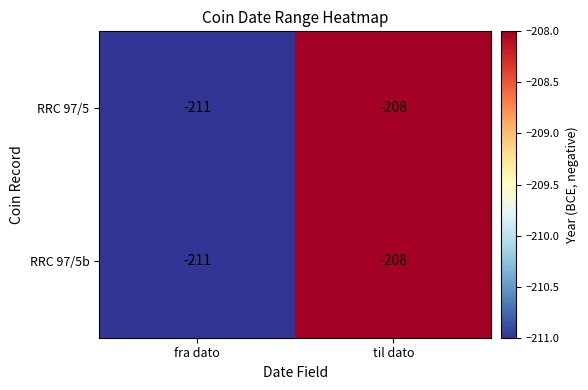

Is the value of RRC 97/5b at til dato greater than the value of RRC 97/5 at fra dato?

Yes